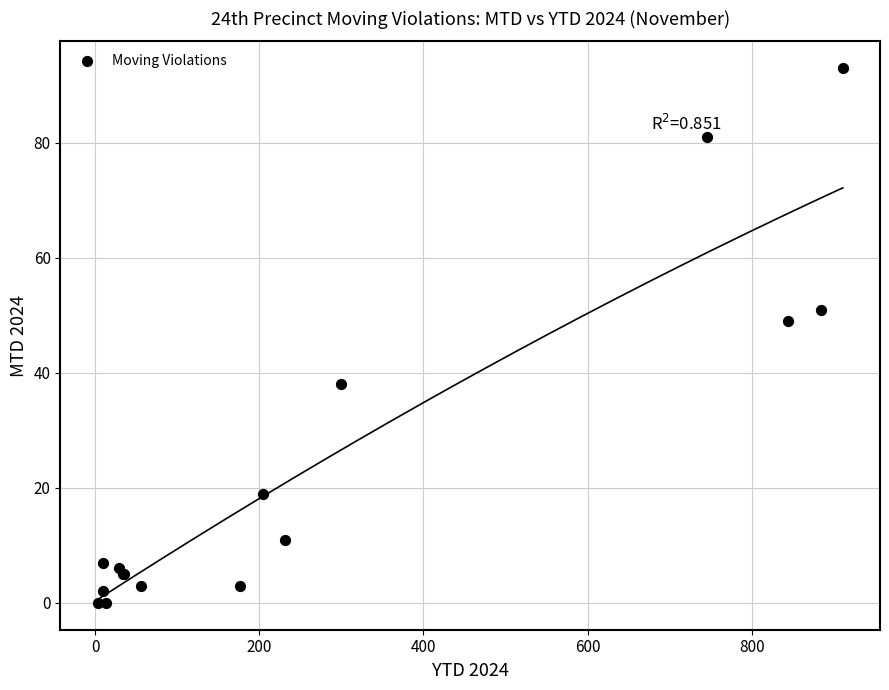

What Y value in the scatter plot is closest to 46?

49